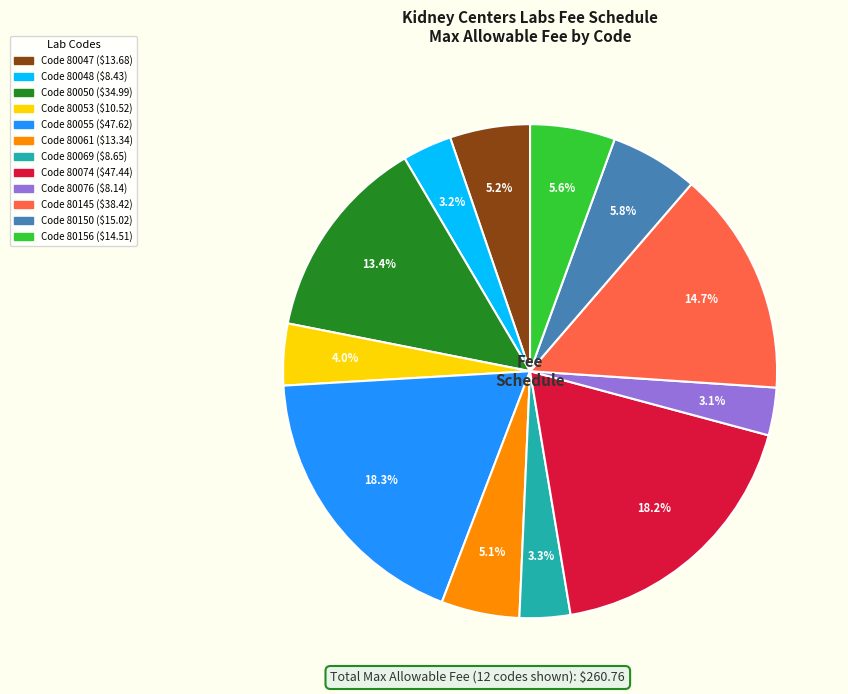

Is there a majority slice in this chart?

No